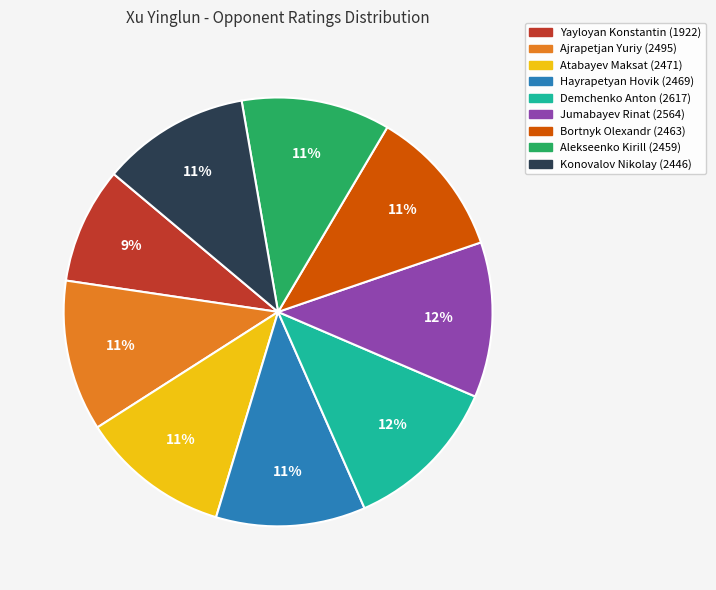

Approximately how many times larger is the value at Demchenko Anton compared to Konovalov Nikolay?

1.1